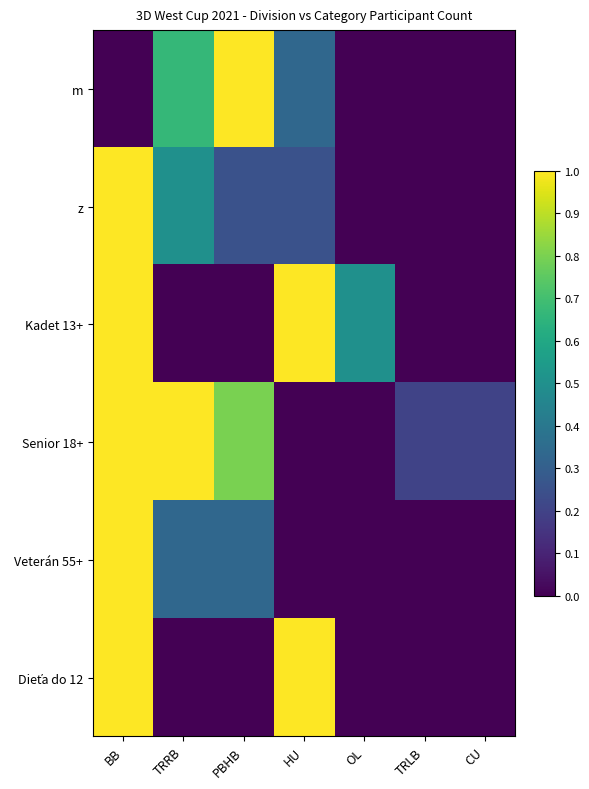

How many data points does each series have?

7